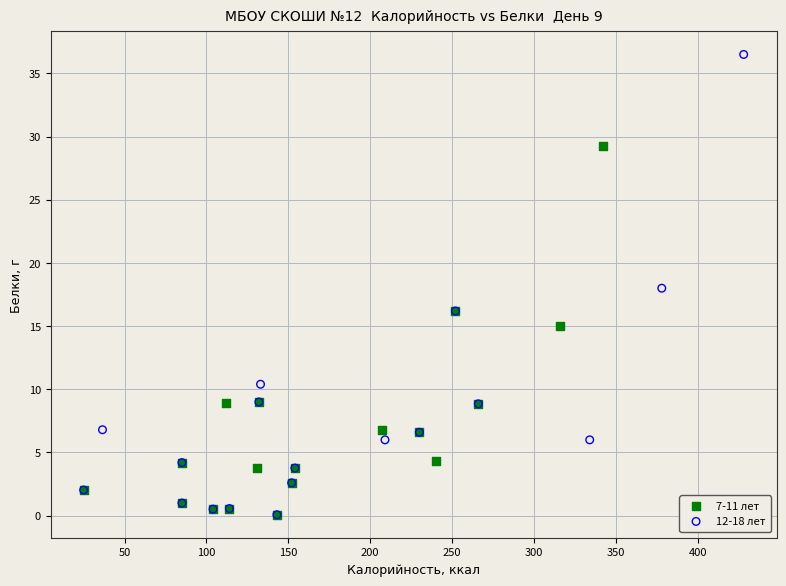

Which series has the widest spread of Y values?

12-18 лет